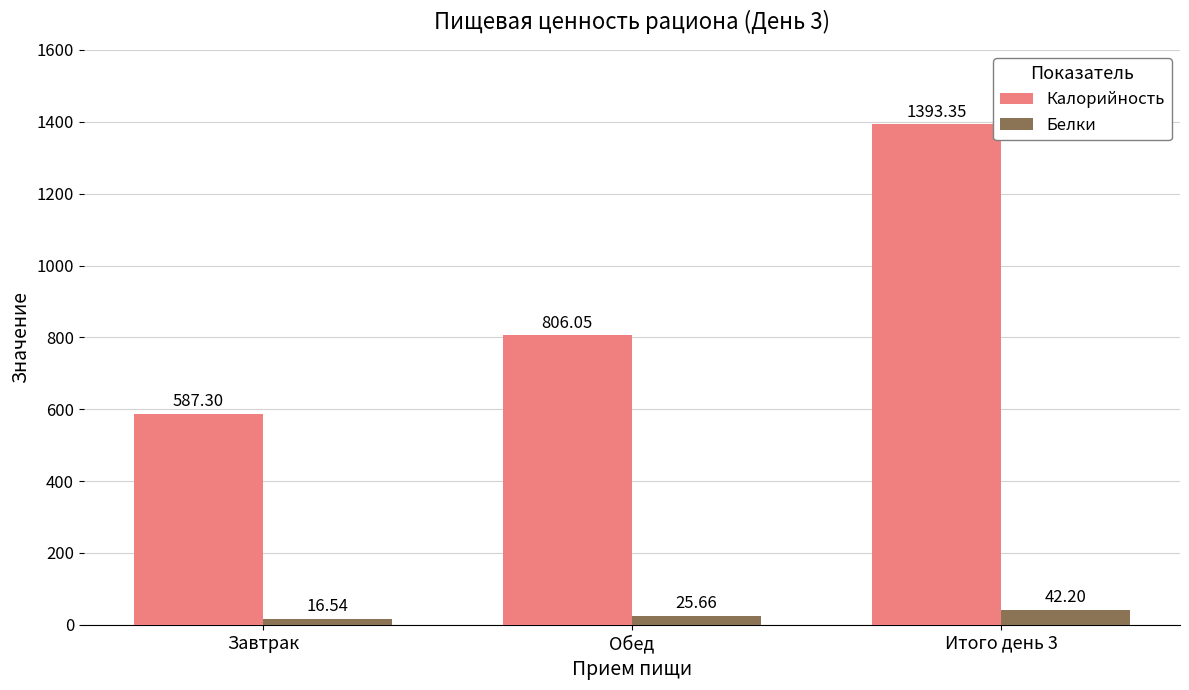

How many series are shown in this chart?

2